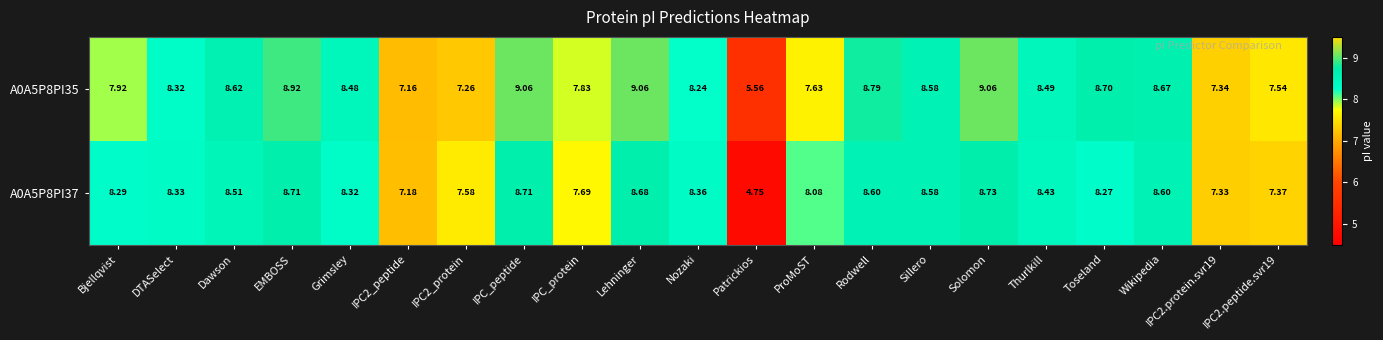

List the series in order of their overall mean, lowest first.

A0A5P8PI37, A0A5P8PI35